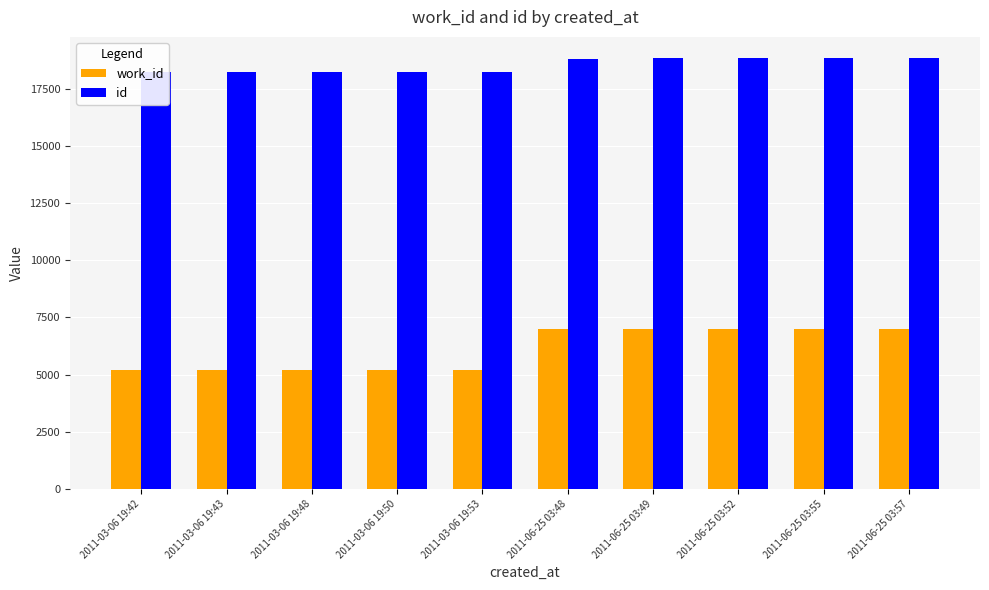

What is the maximum value shown in the chart?

18817